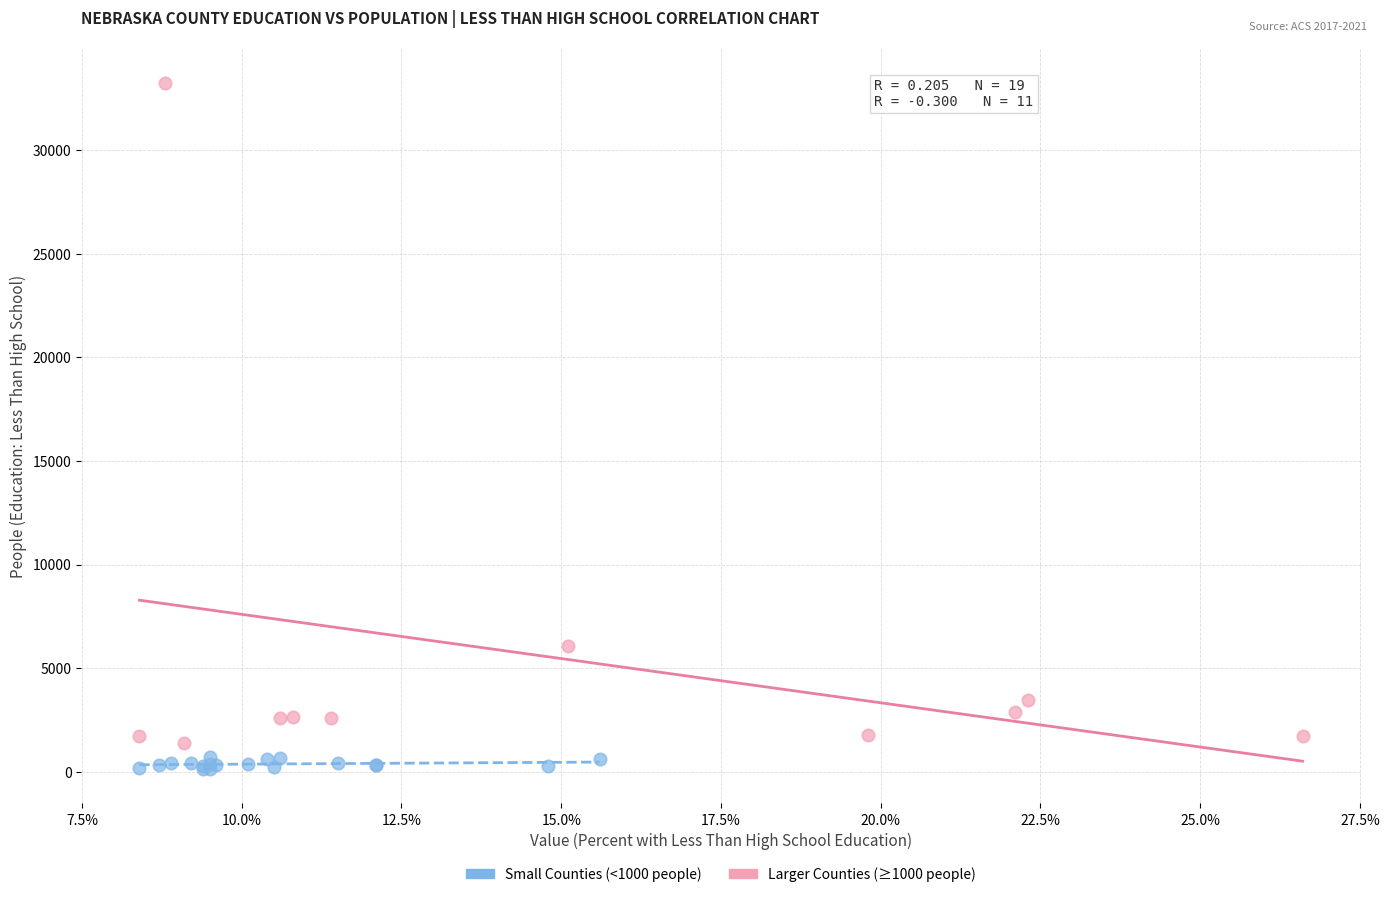

Which series has the largest Y range (max minus min)?

Larger Counties (≥1000 people)